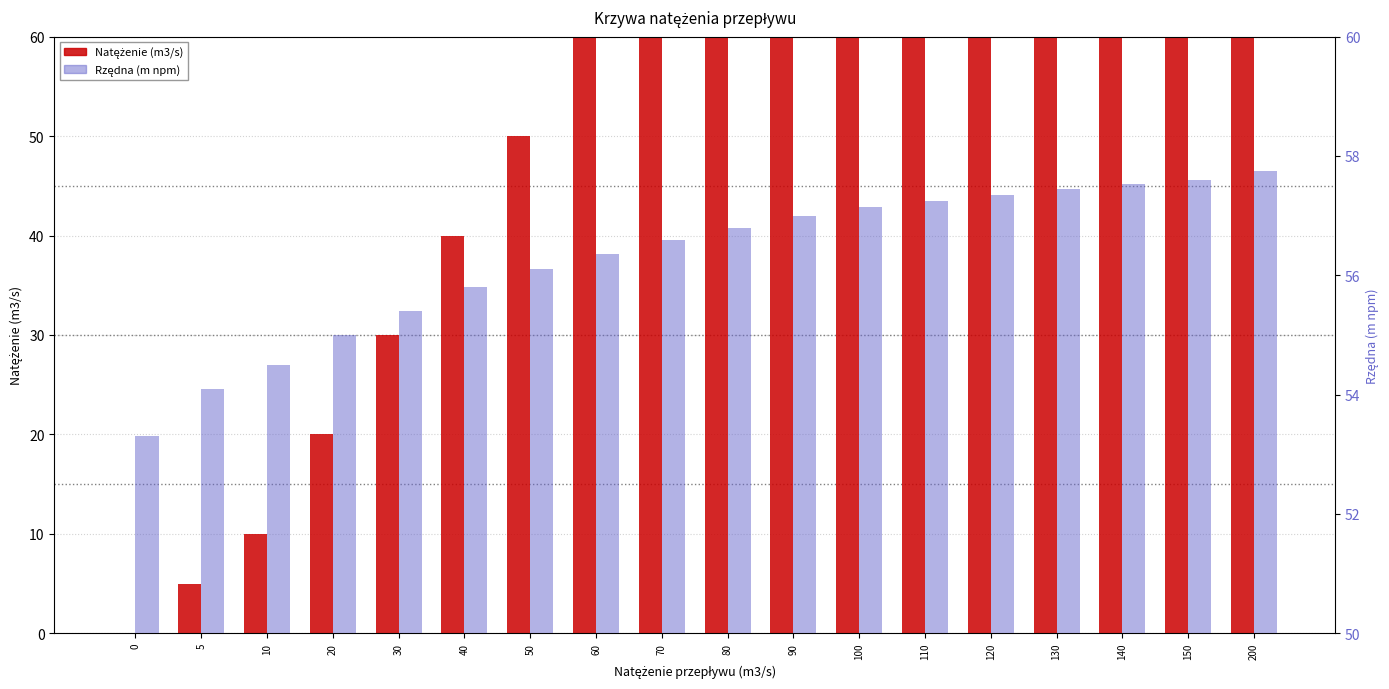

What value does the Natężenie (m3/s) series have at 60?

60.0